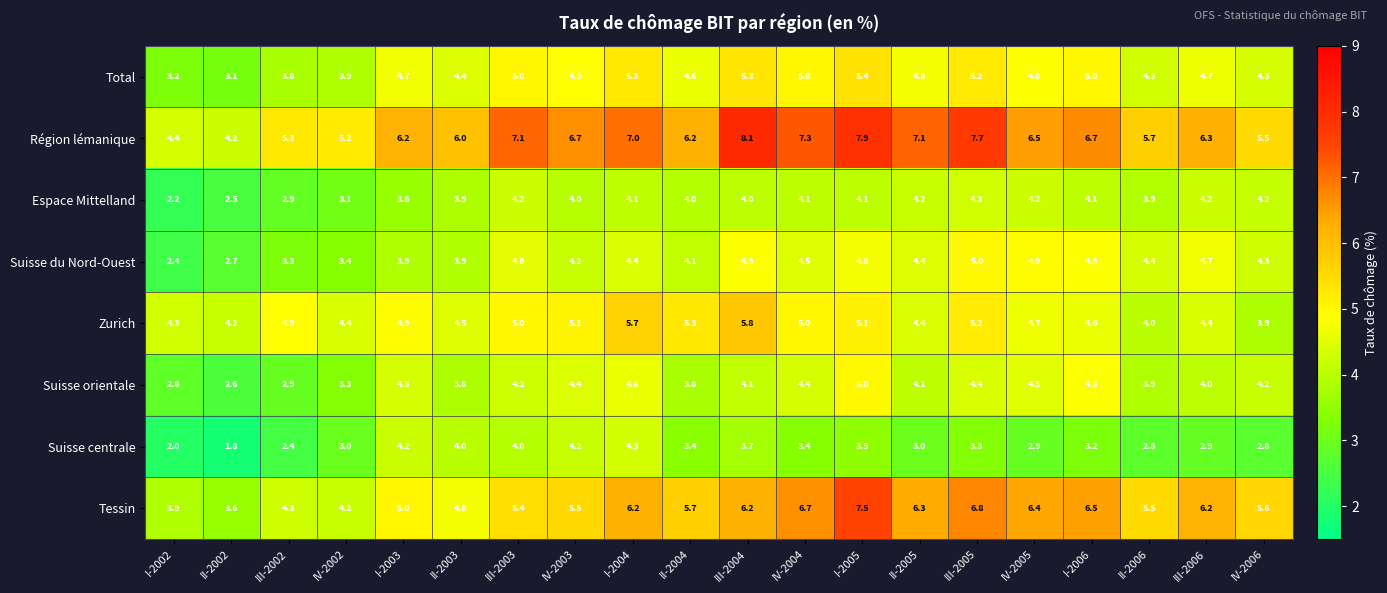

Read the Suisse du Nord-Ouest value at III-2005.

5.0